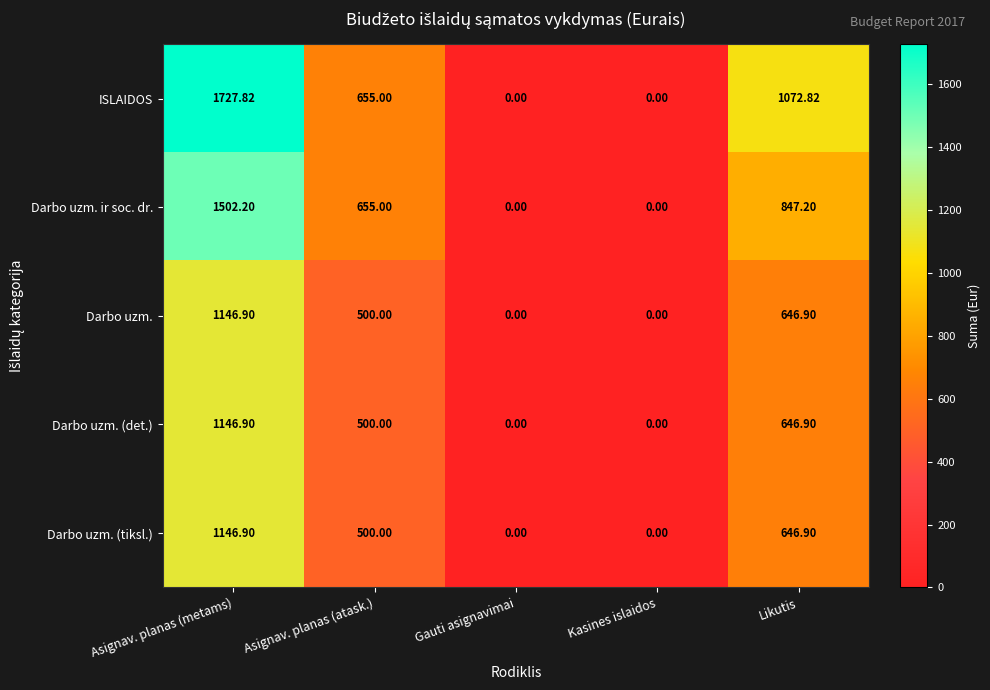

Between Asignav. planas (atask.) and Likutis, which series saw the biggest shift?

ISLAIDOS